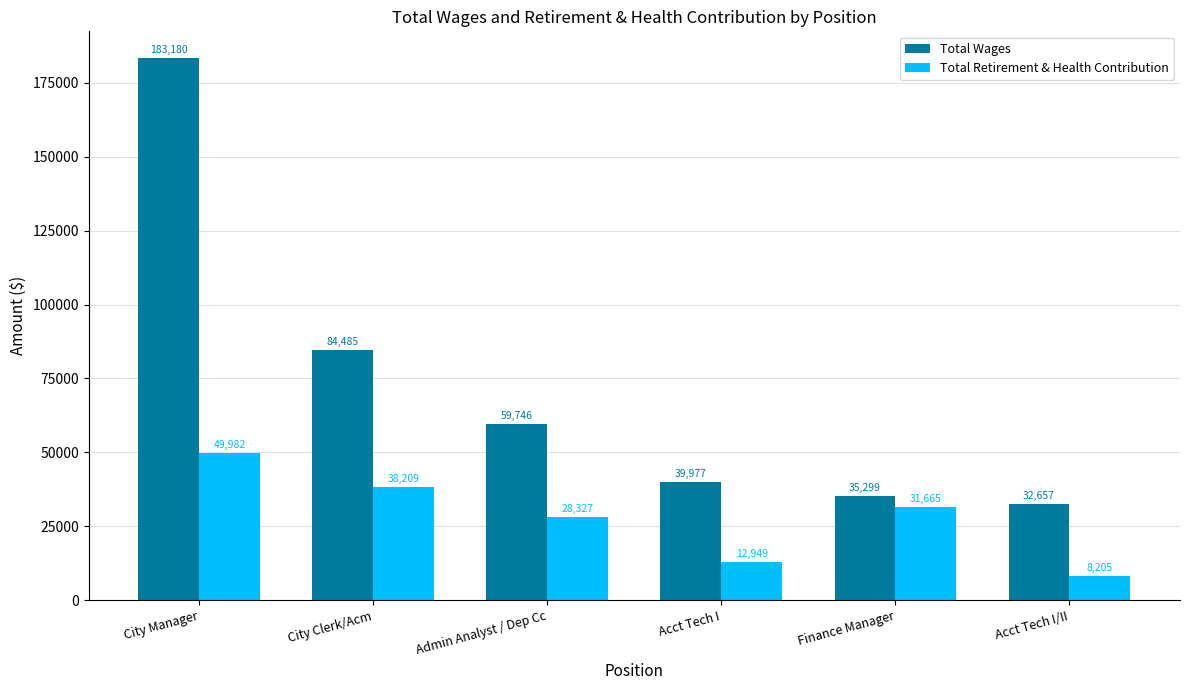

Rank the series by their average value, from highest to lowest.

Total Wages, Total Retirement & Health Contribution